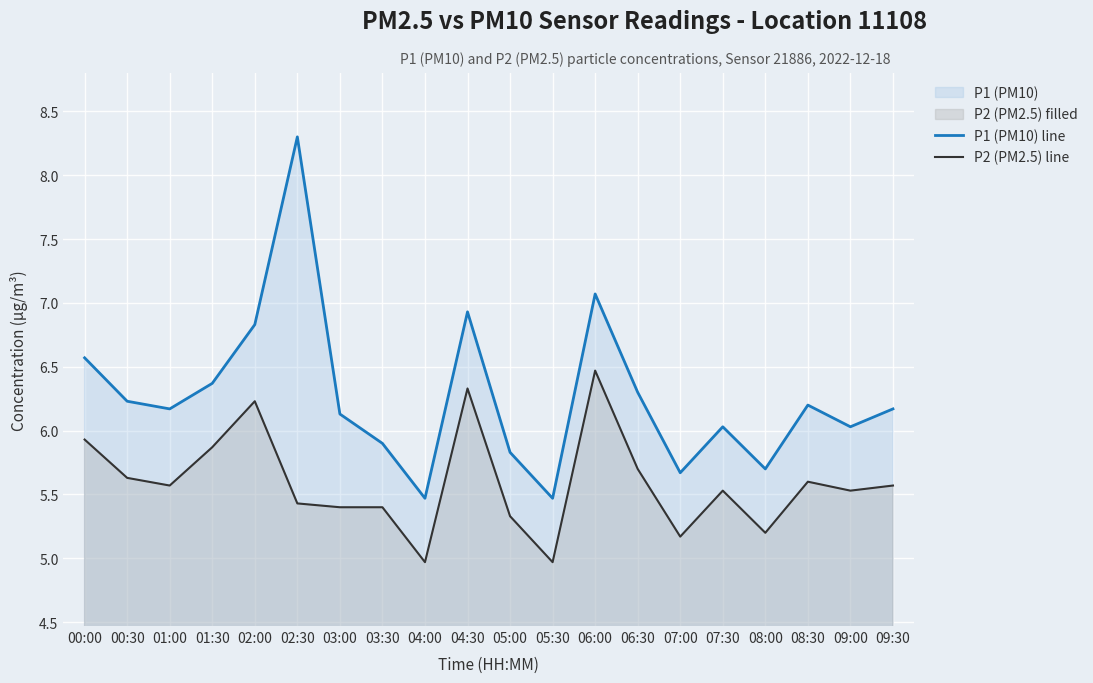

Rank the series at 05:00 from lowest to highest value.

P2 (PM2.5) line, P1 (PM10) line